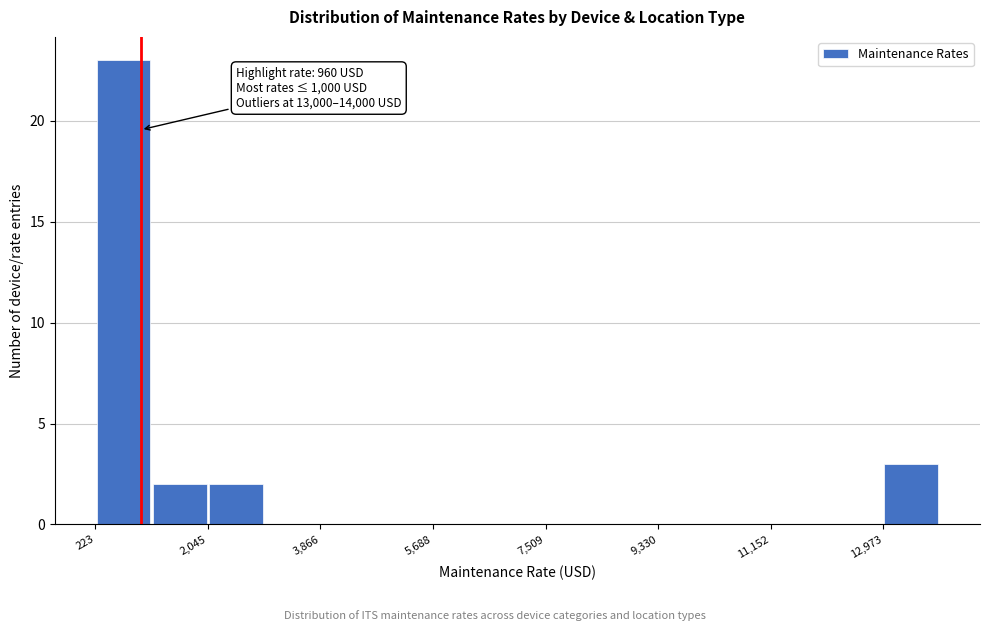

Over which range of the x-axis is the bar tallest?

200 to 1200